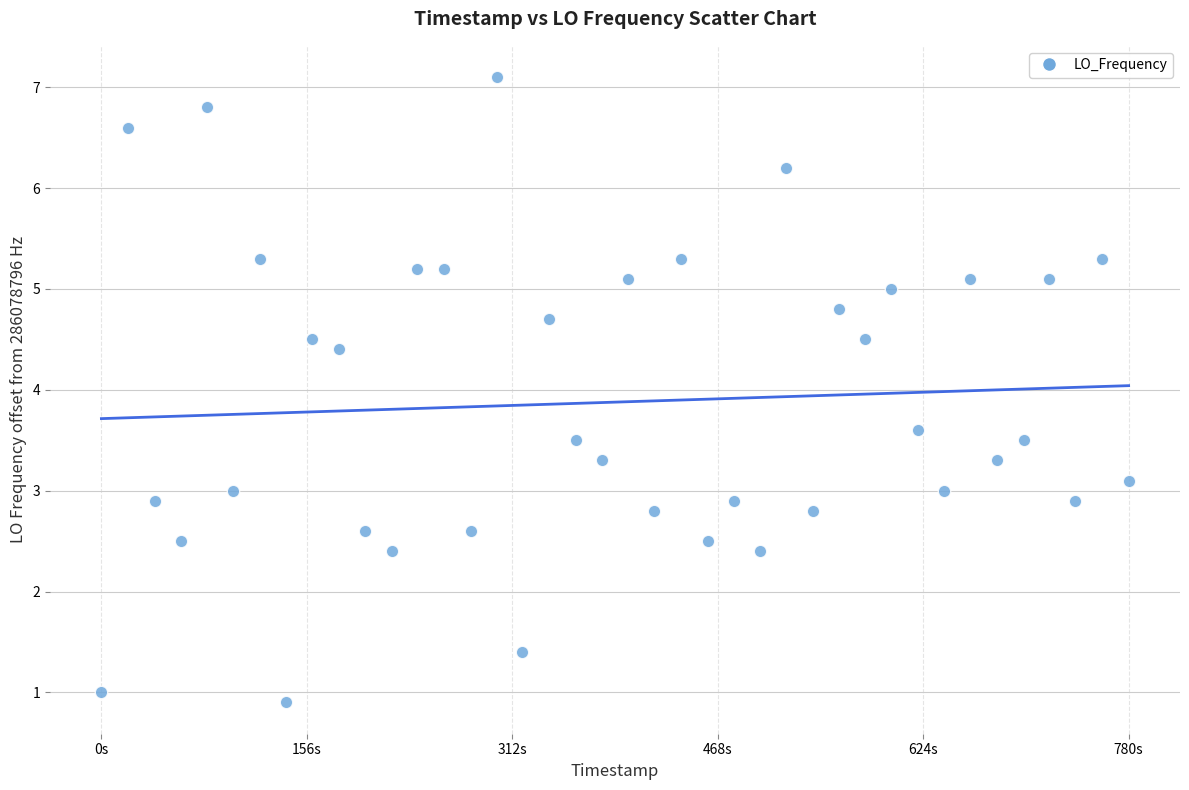

What is the range of Y values (max minus min)?

6.2